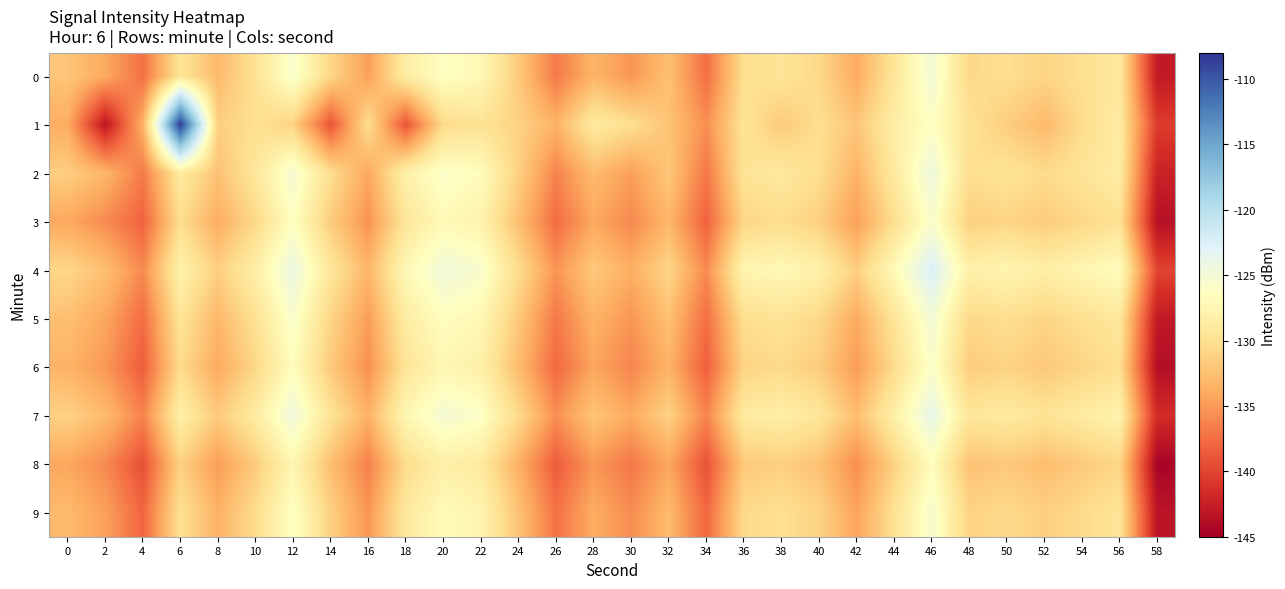

Reading left to right, list all the values displayed in this chart.

0: 0=-132.1	2=-134.0	4=-137.4	6=-129.5	8=-133.0	10=-129.9	12=-125.6	14=-130.9	16=-134.7	18=-128.6	20=-126.3	22=-127.2	24=-131.8	26=-136.8	28=-133.3	30=-135.2	32=-132.5	34=-137.5	36=-130.2	38=-129.6	40=-130.7	42=-133.9	44=-129.5	46=-124.9	48=-130.7	50=-130.2	52=-131.0	54=-130.1	56=-129.2	58=-142.9
1: 0=-133.9	2=-143.2	4=-133.6	6=-108.4	8=-131.4	10=-130.1	12=-131.2	14=-139.1	16=-130.1	18=-139.1	20=-130.5	22=-129.8	24=-131.2	26=-133.4	28=-128.9	30=-130.1	32=-132.3	34=-135.6	36=-129.7	38=-131.8	40=-130.2	42=-132.1	44=-128.5	46=-126.3	48=-129.9	50=-131.5	52=-133.0	54=-130.4	56=-128.8	58=-140.5
2: 0=-131.5	2=-133.2	4=-136.8	6=-128.9	8=-132.4	10=-129.3	12=-125.1	14=-130.2	16=-134.2	18=-128.1	20=-125.9	22=-126.7	24=-131.3	26=-136.3	28=-132.8	30=-134.7	32=-132.0	34=-137.0	36=-129.7	38=-129.1	40=-130.2	42=-133.4	44=-129.0	46=-124.4	48=-130.2	50=-129.7	52=-130.5	54=-129.6	56=-128.7	58=-142.3
3: 0=-134.1	2=-135.8	4=-138.2	6=-130.3	8=-133.8	10=-130.7	12=-126.4	14=-131.6	16=-135.4	18=-129.4	20=-127.1	22=-127.9	24=-132.6	26=-137.6	28=-134.1	30=-135.9	32=-133.2	34=-138.2	36=-130.9	38=-130.3	40=-131.4	42=-134.7	44=-130.2	46=-125.7	48=-131.4	50=-131.0	52=-131.7	54=-130.8	56=-129.9	58=-143.6
4: 0=-130.8	2=-132.5	4=-135.9	6=-127.9	8=-131.4	10=-128.3	12=-124.1	14=-129.3	16=-133.2	18=-127.1	20=-124.8	22=-125.6	24=-130.3	26=-135.3	28=-131.8	30=-133.7	32=-130.9	34=-135.9	36=-127.6	38=-127.1	40=-128.1	42=-131.4	44=-127.0	46=-122.4	48=-128.1	50=-127.6	52=-128.4	54=-127.5	56=-126.6	58=-140.0
5: 0=-132.5	2=-134.2	4=-137.6	6=-129.6	8=-133.1	10=-129.9	12=-125.7	14=-130.9	16=-134.8	18=-128.7	20=-126.5	22=-127.3	24=-131.9	26=-136.9	28=-133.4	30=-135.3	32=-132.5	34=-137.5	36=-130.2	38=-129.7	40=-130.7	42=-134.0	44=-129.6	46=-125.0	48=-130.7	50=-130.2	52=-131.0	54=-130.1	56=-129.2	58=-142.9
6: 0=-133.4	2=-135.1	4=-138.5	6=-130.5	8=-134.0	10=-130.8	12=-126.6	14=-131.8	16=-135.6	18=-129.6	20=-127.4	22=-128.2	24=-132.8	26=-137.8	28=-134.3	30=-136.2	32=-133.4	34=-138.4	36=-131.1	38=-130.6	40=-131.6	42=-134.9	44=-130.5	46=-125.9	48=-131.6	50=-131.1	52=-131.9	54=-131.0	56=-130.1	58=-143.8
7: 0=-131.2	2=-132.9	4=-136.3	6=-128.3	8=-131.8	10=-128.7	12=-124.5	14=-129.7	16=-133.5	18=-127.4	20=-125.2	22=-126.0	24=-130.6	26=-135.6	28=-132.1	30=-134.0	32=-131.2	34=-136.2	36=-128.9	38=-128.4	40=-129.4	42=-132.7	44=-128.3	46=-123.7	48=-129.4	50=-128.9	52=-129.7	54=-128.8	56=-127.9	58=-141.6
8: 0=-134.2	2=-135.9	4=-139.3	6=-131.3	8=-134.8	10=-131.7	12=-127.5	14=-132.6	16=-136.5	18=-130.4	20=-128.2	22=-129.0	24=-133.6	26=-138.6	28=-135.1	30=-137.0	32=-134.2	34=-139.2	36=-131.9	38=-131.4	40=-132.4	42=-135.7	44=-131.3	46=-126.7	48=-132.4	50=-131.9	52=-132.7	54=-131.8	56=-130.9	58=-144.6
9: 0=-132.9	2=-134.6	4=-138.0	6=-130.0	8=-133.5	10=-130.4	12=-126.2	14=-131.3	16=-135.2	18=-129.1	20=-126.9	22=-127.7	24=-132.3	26=-137.3	28=-133.8	30=-135.7	32=-132.9	34=-137.9	36=-130.6	38=-130.1	40=-131.1	42=-134.4	44=-130.0	46=-125.4	48=-131.1	50=-130.6	52=-131.4	54=-130.5	56=-129.6	58=-143.3